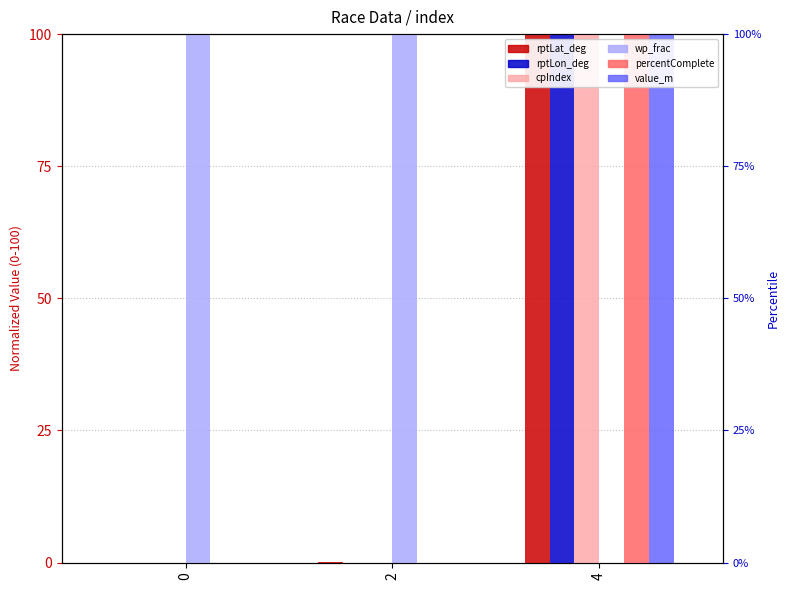

Read the rptLat_deg value at 4.

100.0